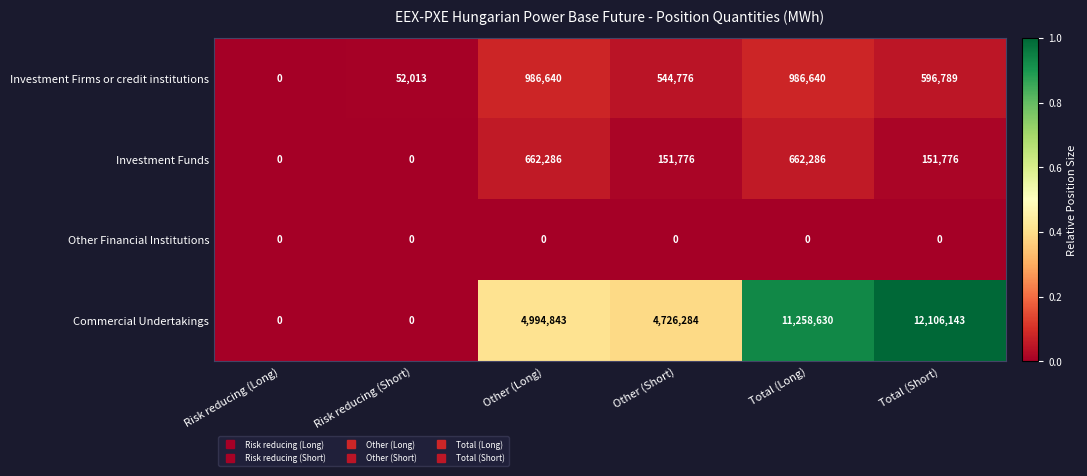

Is the value of Investment Firms or credit institutions at Other (Short) greater than the value of Commercial Undertakings at Risk reducing (Short)?

Yes